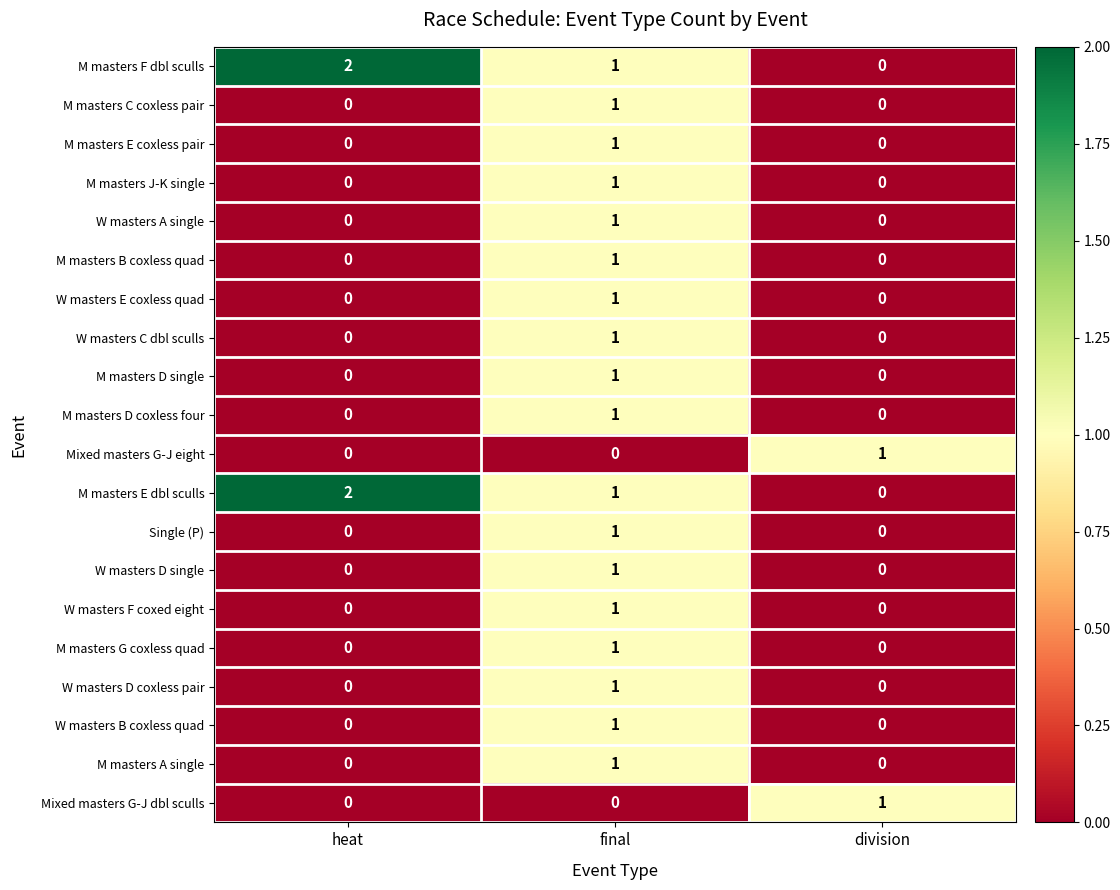

What is the greatest value displayed?

2